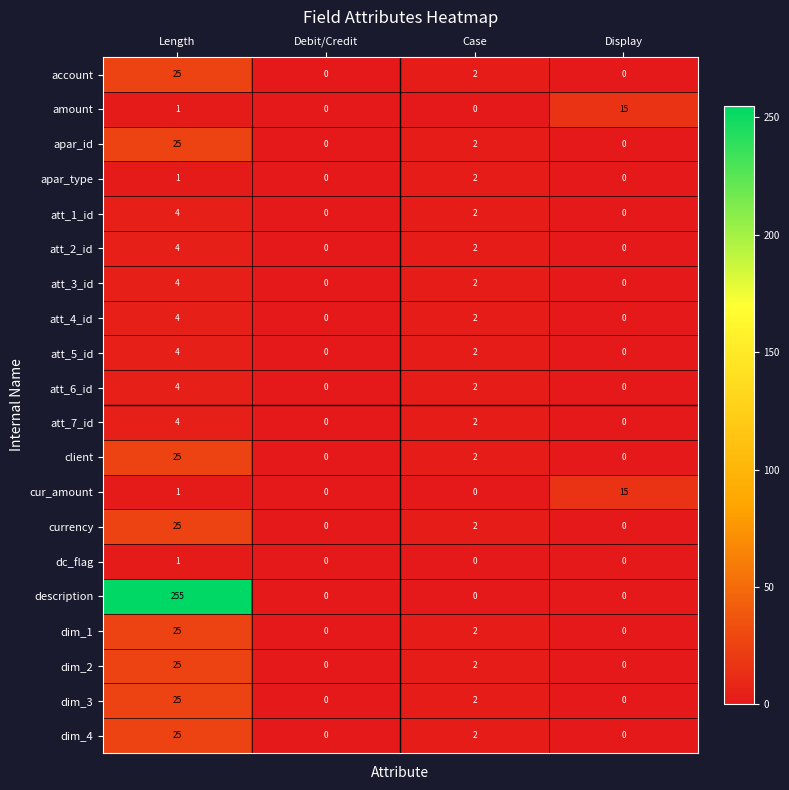

Count the number of categories in the chart.

4